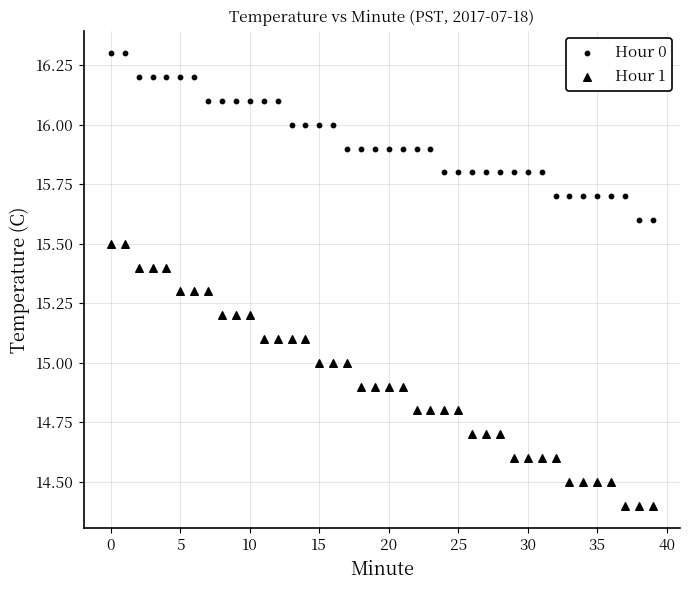

Count the number of points in this scatter plot.

80